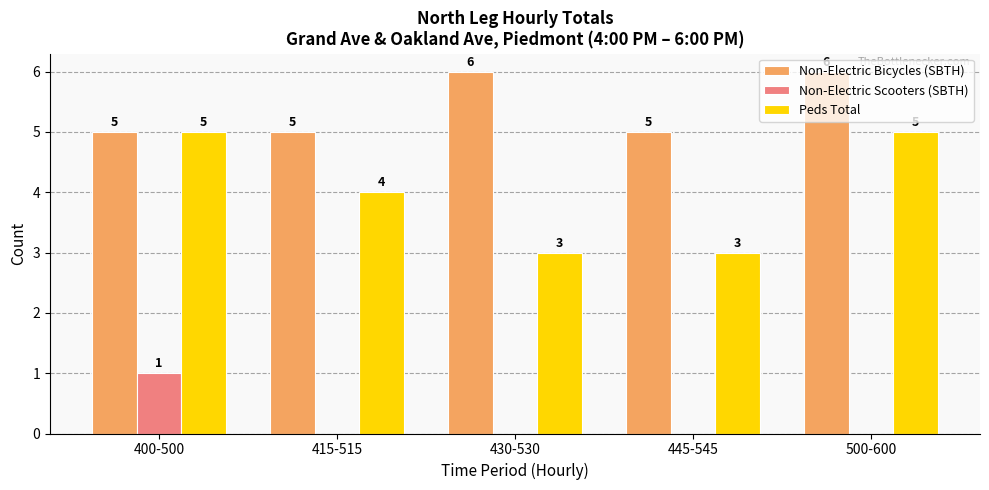

True or false: Non-Electric Bicycles (SBTH) has a value of 7 at 445-545.

False